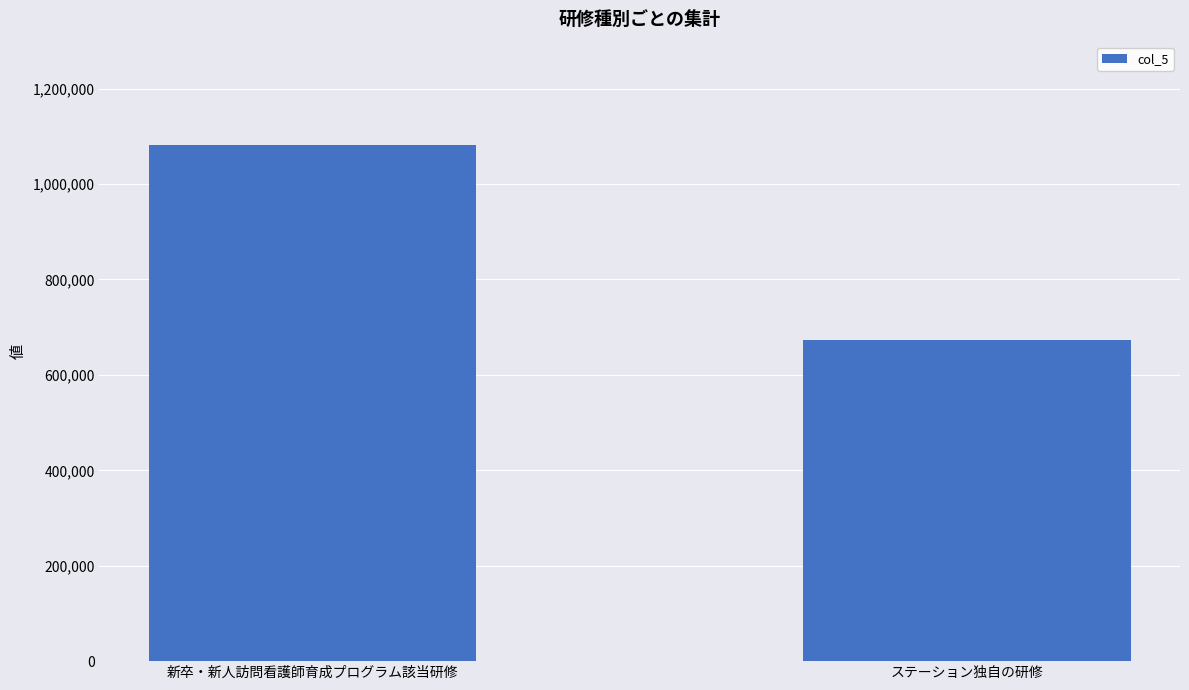

Rank the categories by value from highest to lowest.

新卒・新人訪問看護師育成プログラム該当研修, ステーション独自の研修